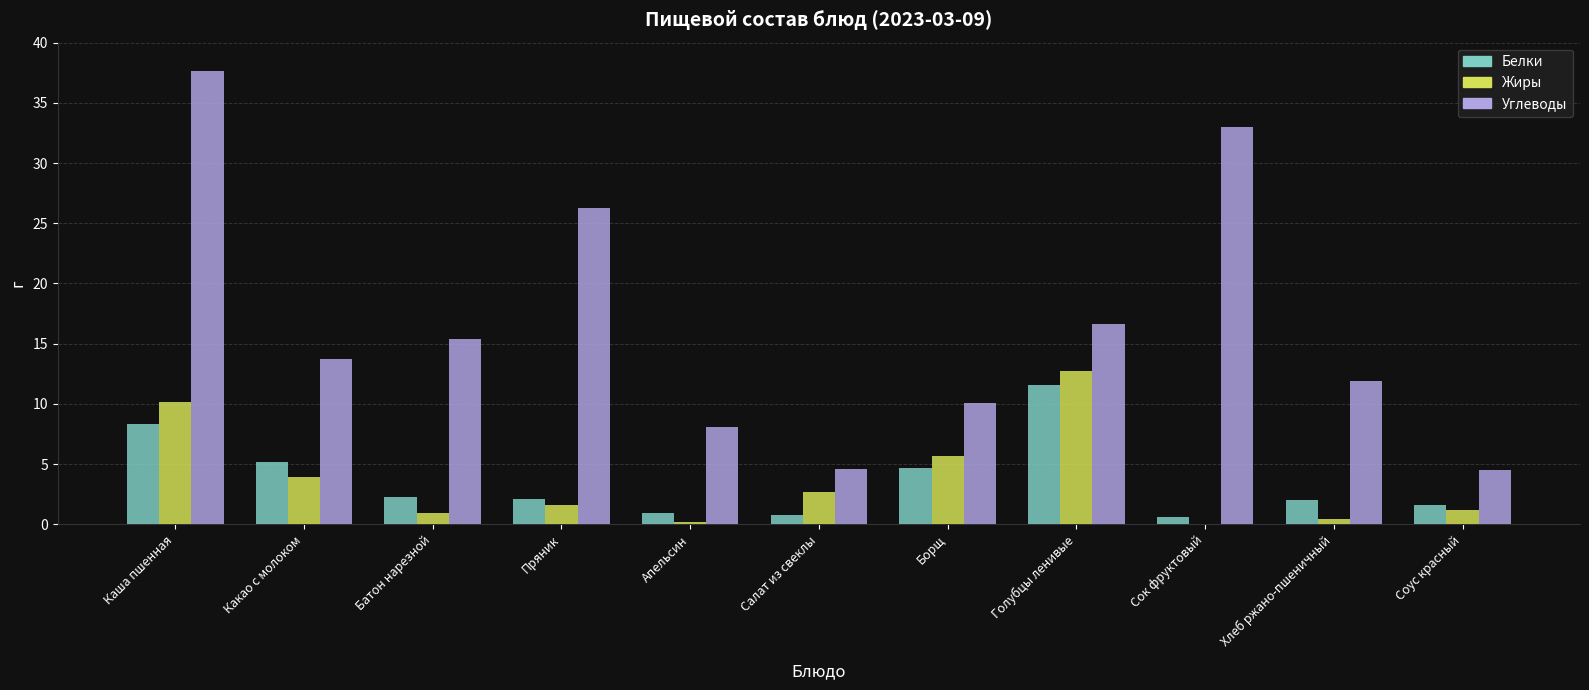

What is the difference between the Жиры values at Каша пшенная and Соус красный?

8.9